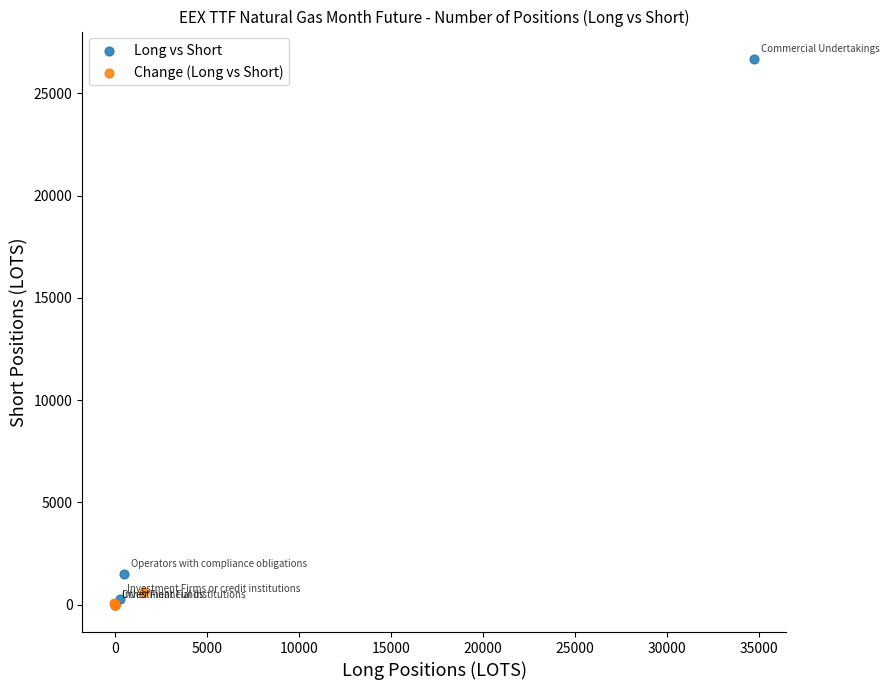

Which series reaches the maximum Y coordinate?

Long vs Short